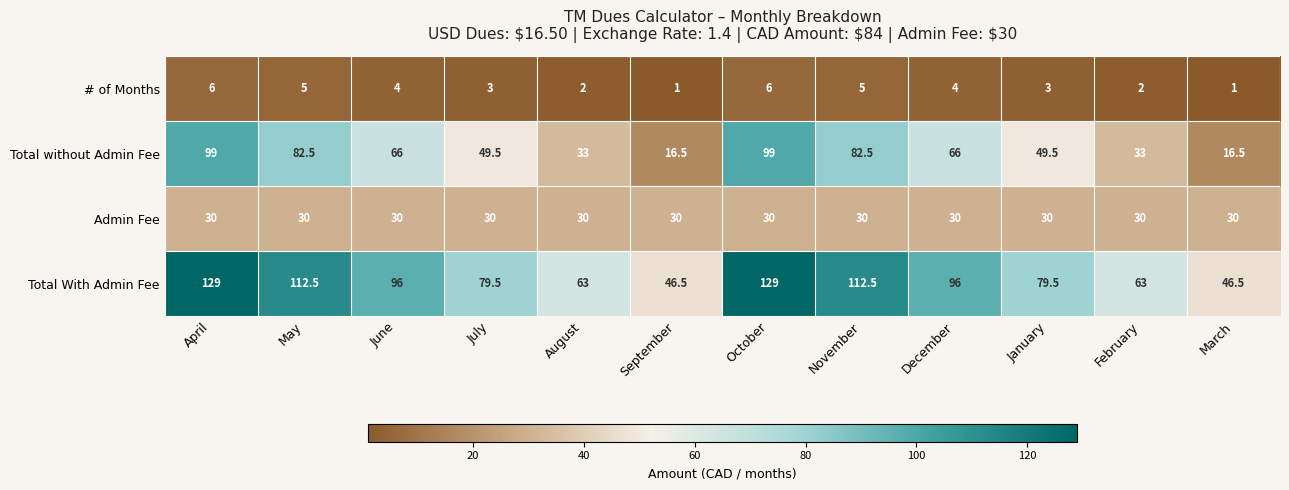

At how many categories does at least one series exceed 16?

12